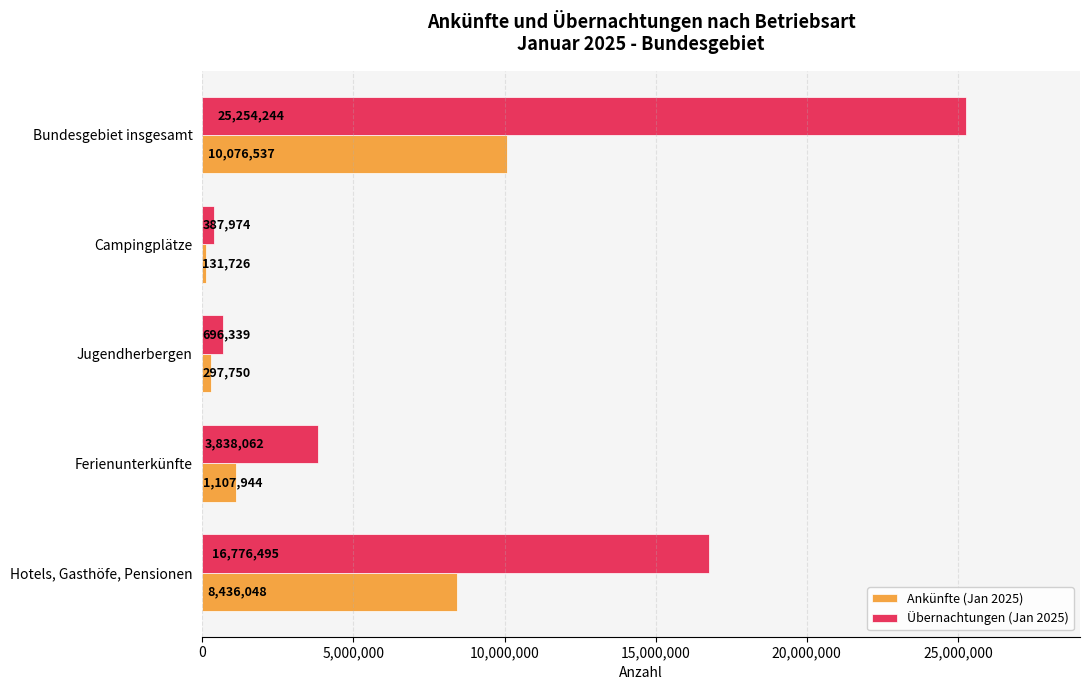

How many series are shown in this chart?

2